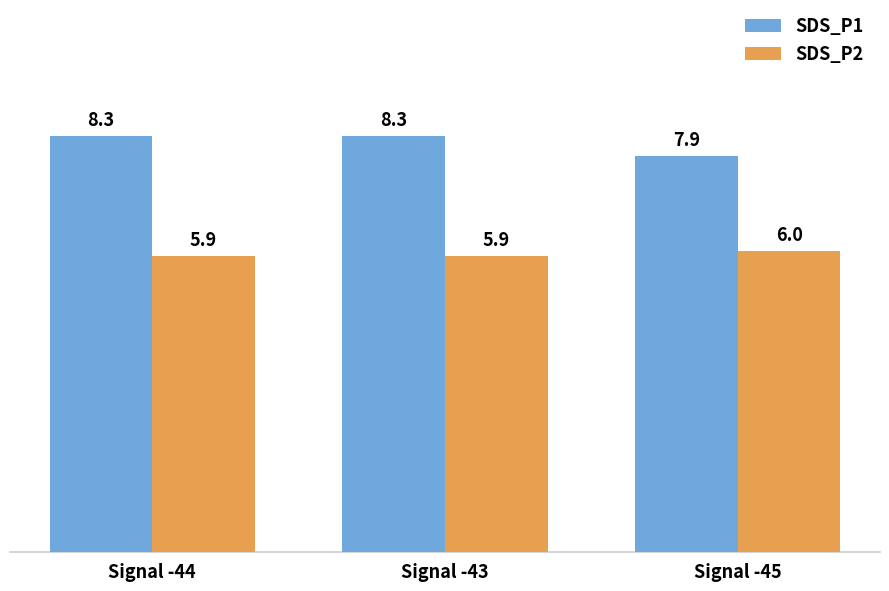

True or false: SDS_P2 has a value of 5.9 at Signal -44.

True